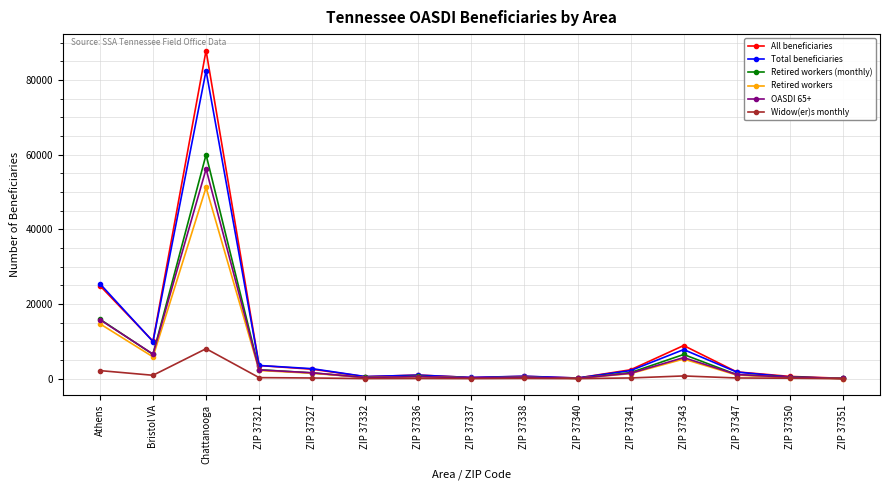

True or false: All beneficiaries has more than 0 points higher than both neighbors.

True